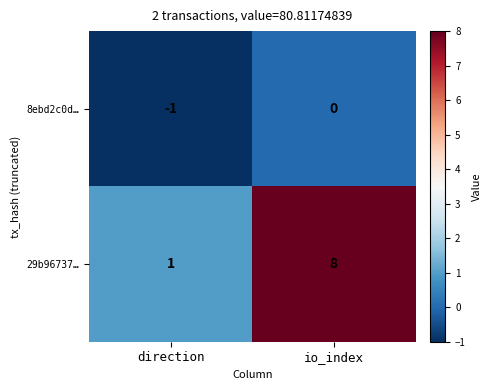

List the series in order of their overall mean, lowest first.

8ebd2c0d…, 29b96737…